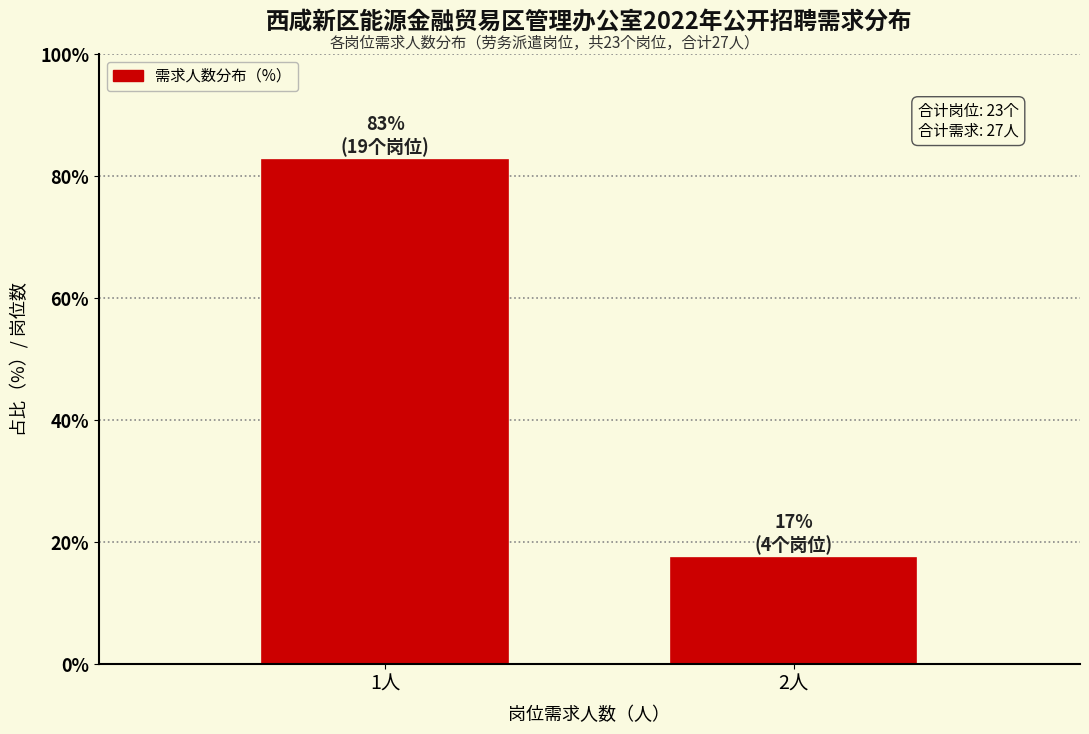

Reading left to right, extract all data points from this chart.

1人=82.6	2人=17.4